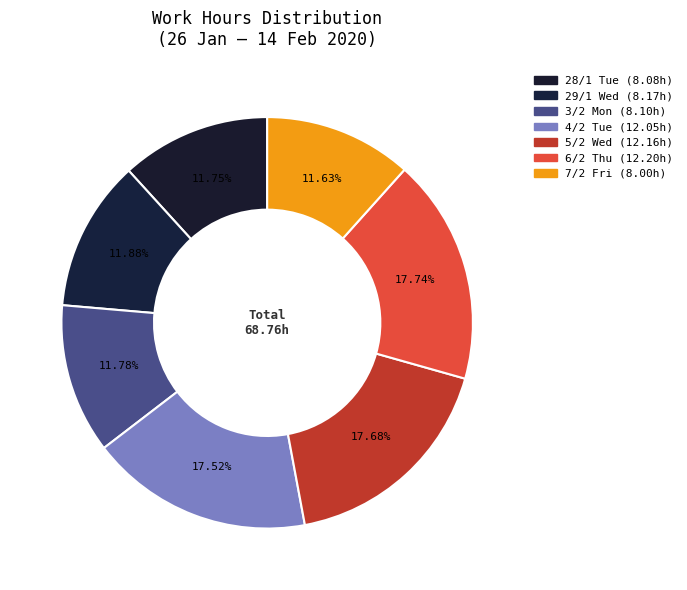

How many slices are in this pie chart?

7